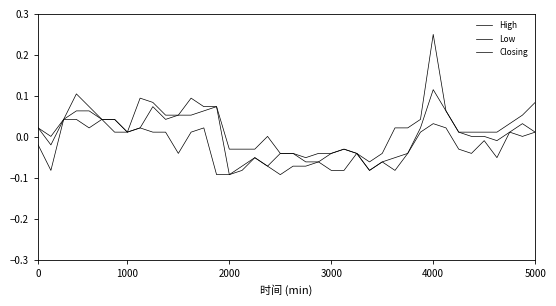

Does the chart display data point markers on the line(s)?

No